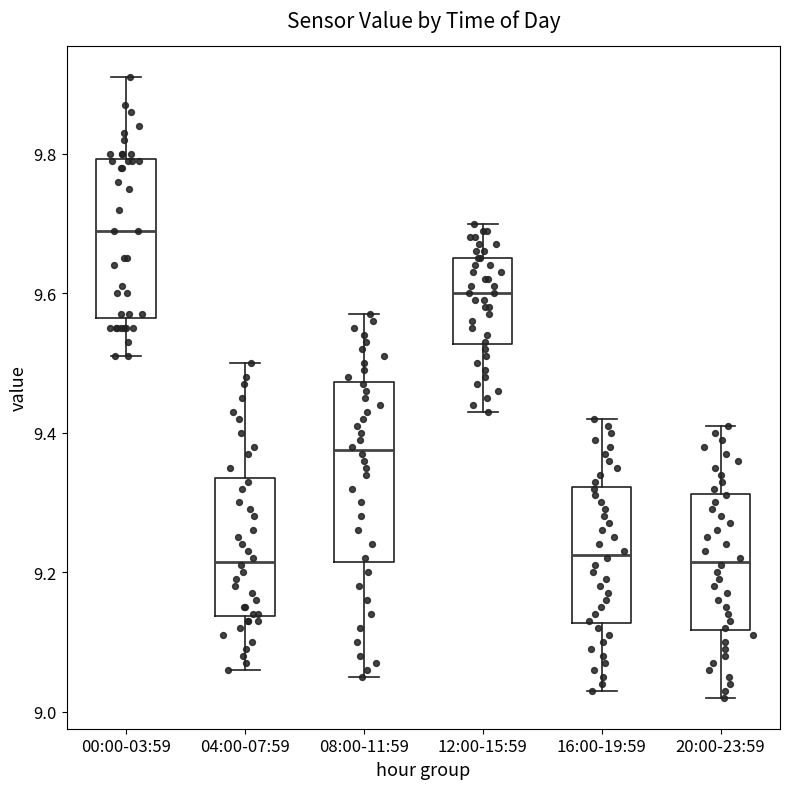

Reading left to right, transcribe this box plot: for each box, give where its median line is, the range the box spans, and where its two whiskers end, as read against the y-axis. The values are not printed on the chart, so give them approximately, as read against the axis.

00:00-03:59: median 9.70, box 9.56 to 9.80, whiskers 9.52 to 9.92
04:00-07:59: median 9.22, box 9.14 to 9.34, whiskers 9.06 to 9.50
08:00-11:59: median 9.38, box 9.22 to 9.48, whiskers 9.06 to 9.58
12:00-15:59: median 9.60, box 9.52 to 9.66, whiskers 9.44 to 9.70
16:00-19:59: median 9.22, box 9.12 to 9.32, whiskers 9.04 to 9.42
20:00-23:59: median 9.22, box 9.12 to 9.32, whiskers 9.02 to 9.42